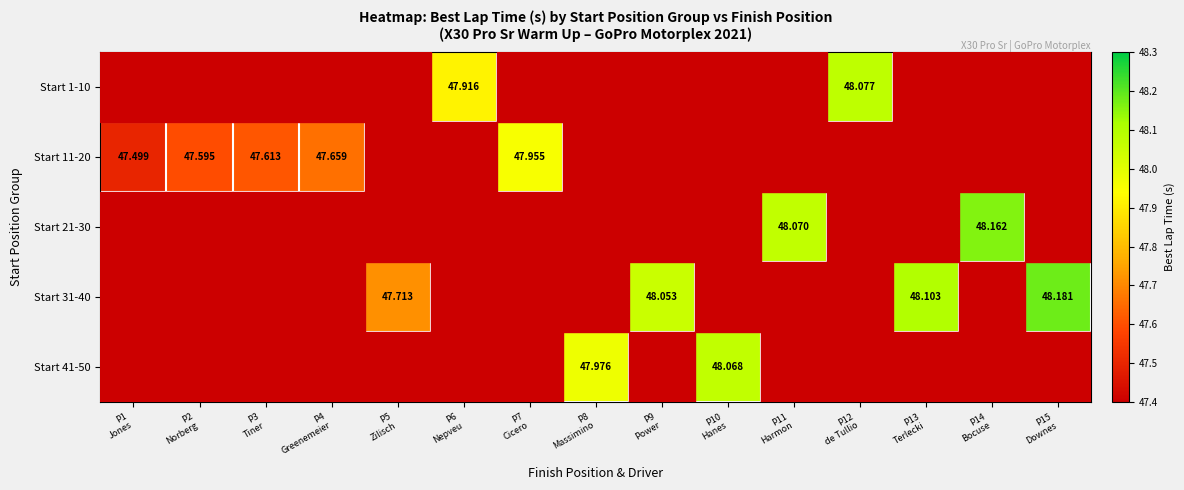

What is the maximum value shown in the chart?

48.2